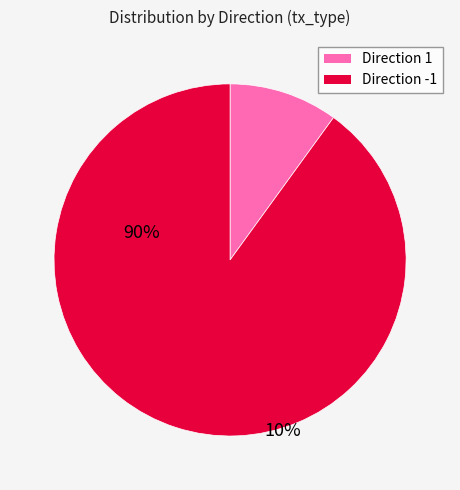

Between Direction 1 and Direction -1, which is larger?

Direction -1